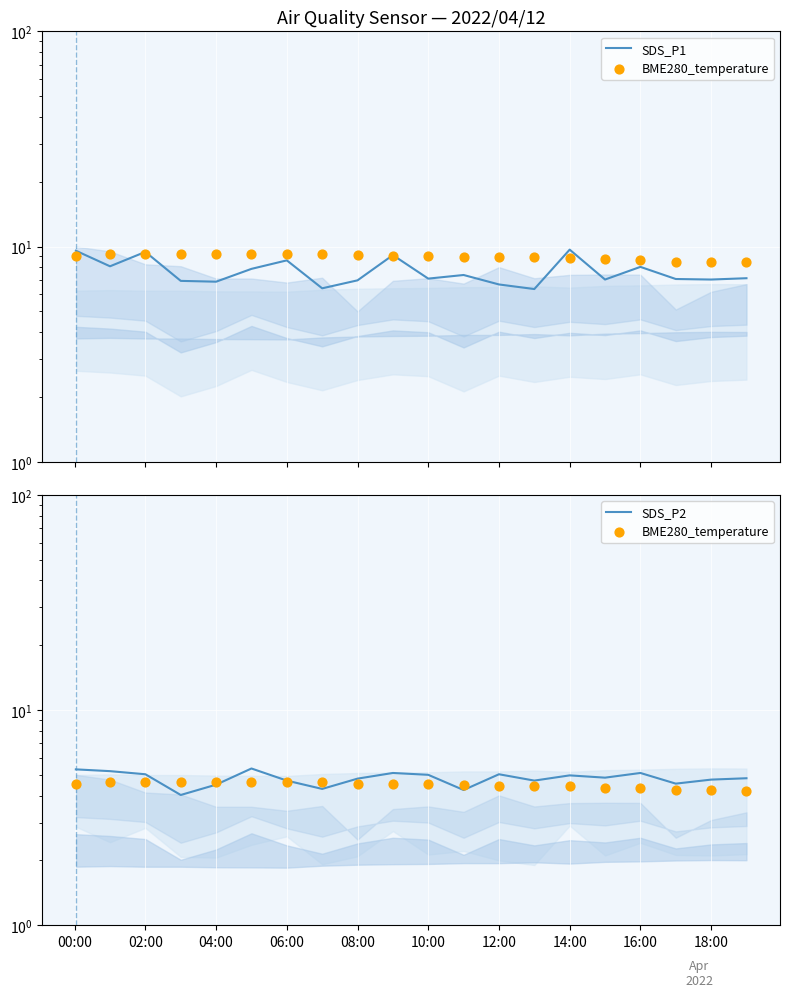

Which series has the widest spread of Y values?

SDS_P1